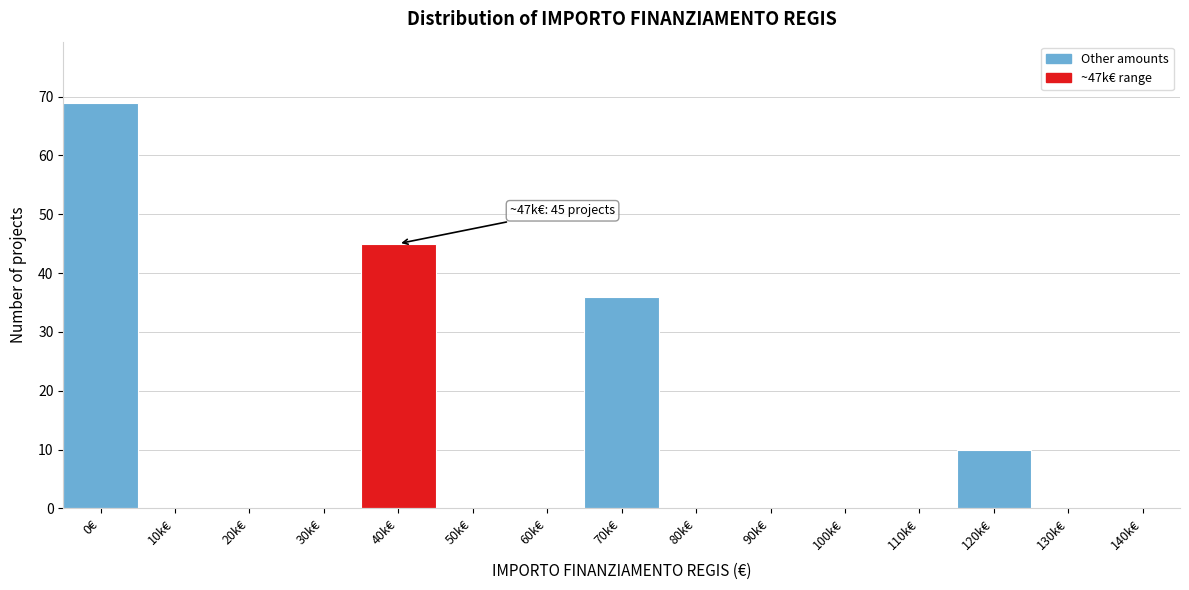

Reading left to right, list all the values displayed in this chart.

0€=69	10k€=0	20k€=0	30k€=0	40k€=45	50k€=0	60k€=0	70k€=36	80k€=0	90k€=0	100k€=0	110k€=0	120k€=10	130k€=0	140k€=0